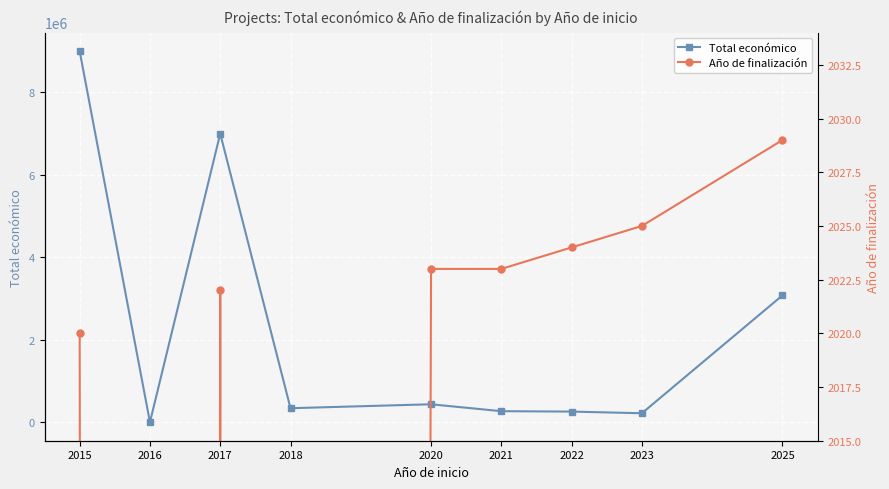

What is the approximate value of Año de finalización at 2022, to the nearest 50?

2000